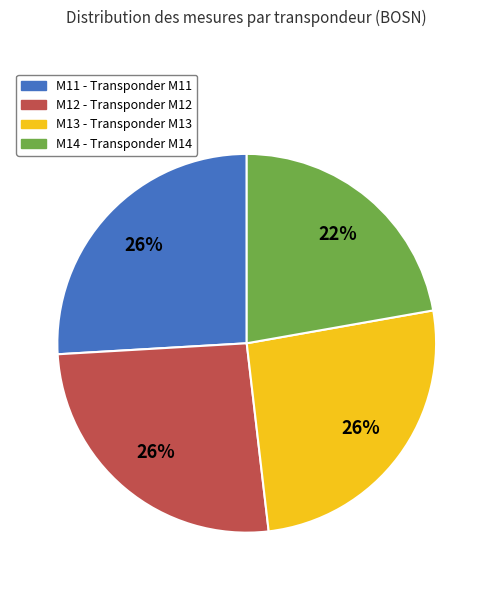

Combined, do M12 and M13 account for over 50%?

Yes